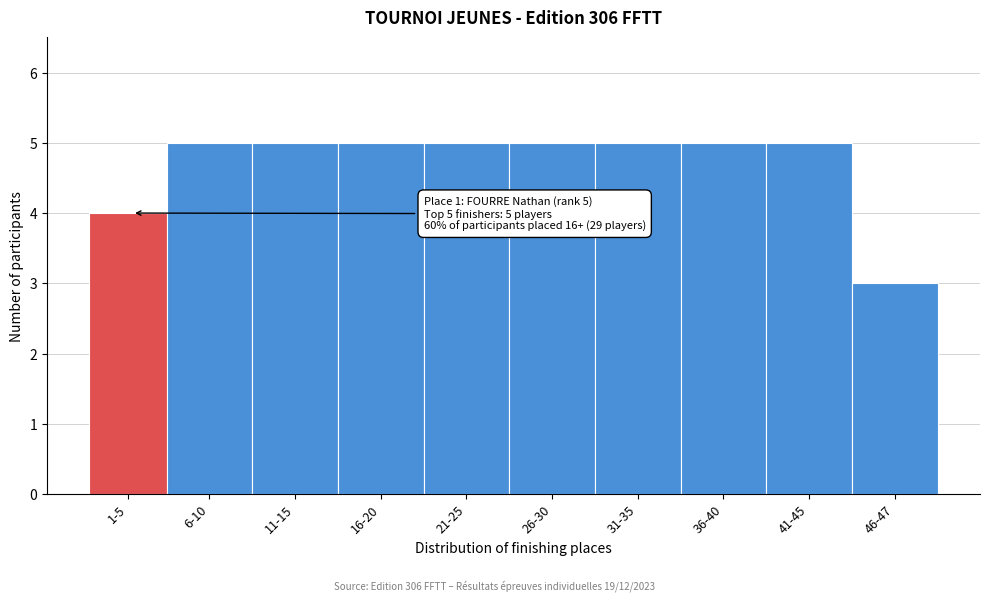

Reading right to left, what are all the values shown in this chart?

3	5	5	5	5	5	5	5	5	4